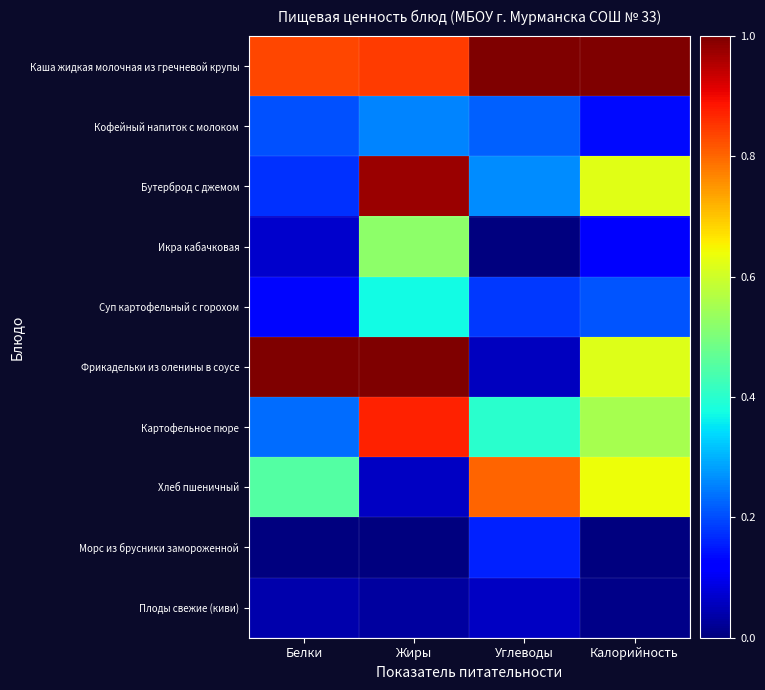

How many data points does each series have?

4